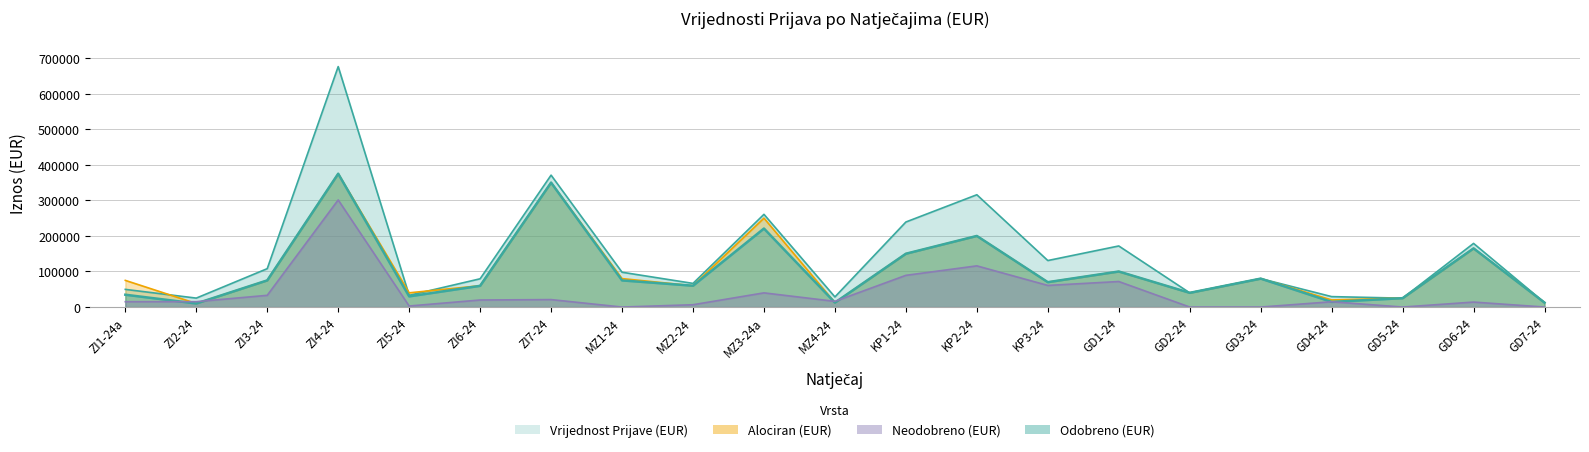

In Neodobreno (EUR), how many points are lower than both neighbors (excluding endpoints)?

5